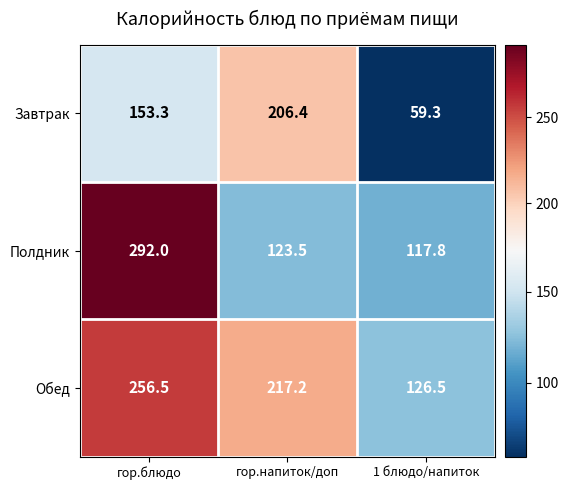

How many values in the Завтрак series exceed 153?

2